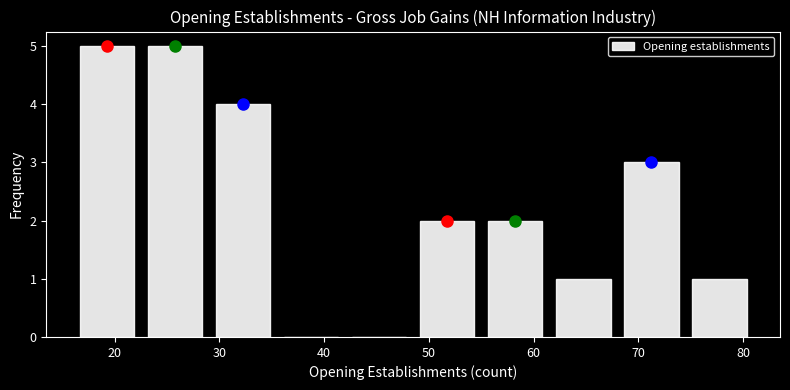

Reading left to right, transcribe this chart: for each bar, give the range it covers on the x-axis and its height. Neither the bar edges nor the heights are printed on the chart, so give them approximately, as read against the axes.

16.0 to 22.5: 5
22.5 to 29.0: 5
29.0 to 35.5: 4
35.5 to 42.0: 0
42.0 to 48.5: 0
48.5 to 55.0: 2
55.0 to 61.5: 2
61.5 to 68.0: 1
68.0 to 74.5: 3
74.5 to 81.0: 1